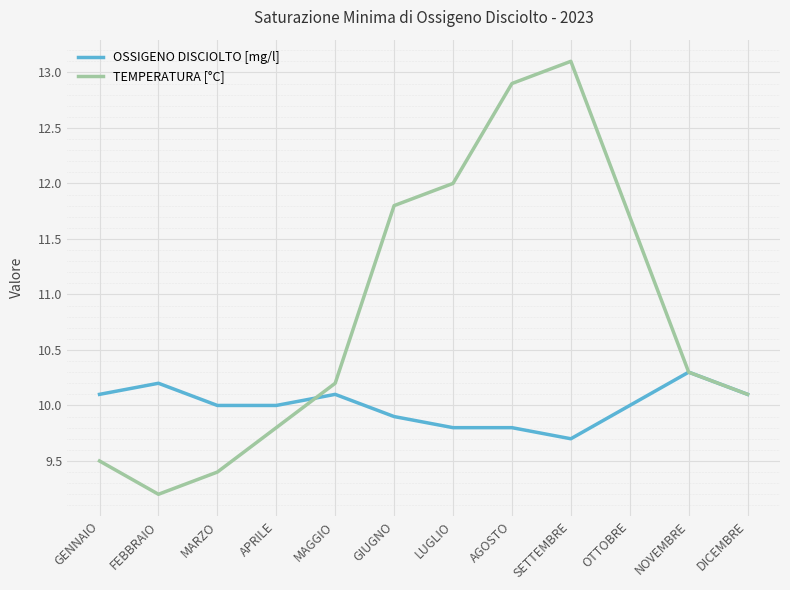

List the series in order of their overall mean, highest first.

TEMPERATURA [°C], OSSIGENO DISCIOLTO [mg/l]